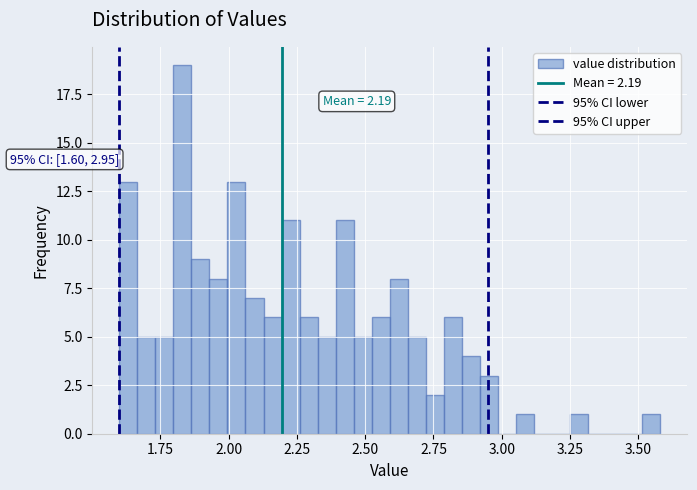

Around what value on the x-axis is the tallest bar? Give the approximate position of its centre, as read against the axis.

1.85